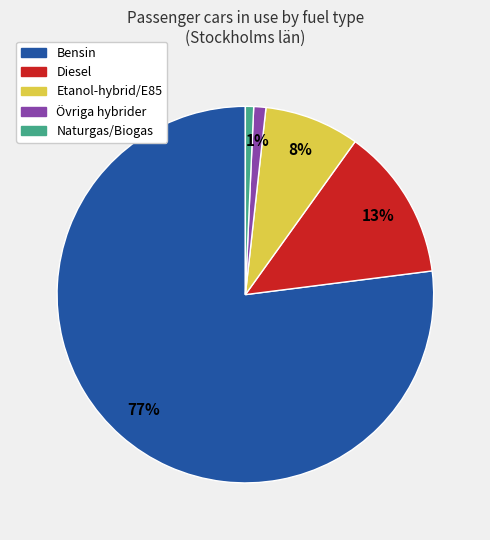

Combined, do Bensin and Etanol-hybrid/E85 account for over 50%?

Yes